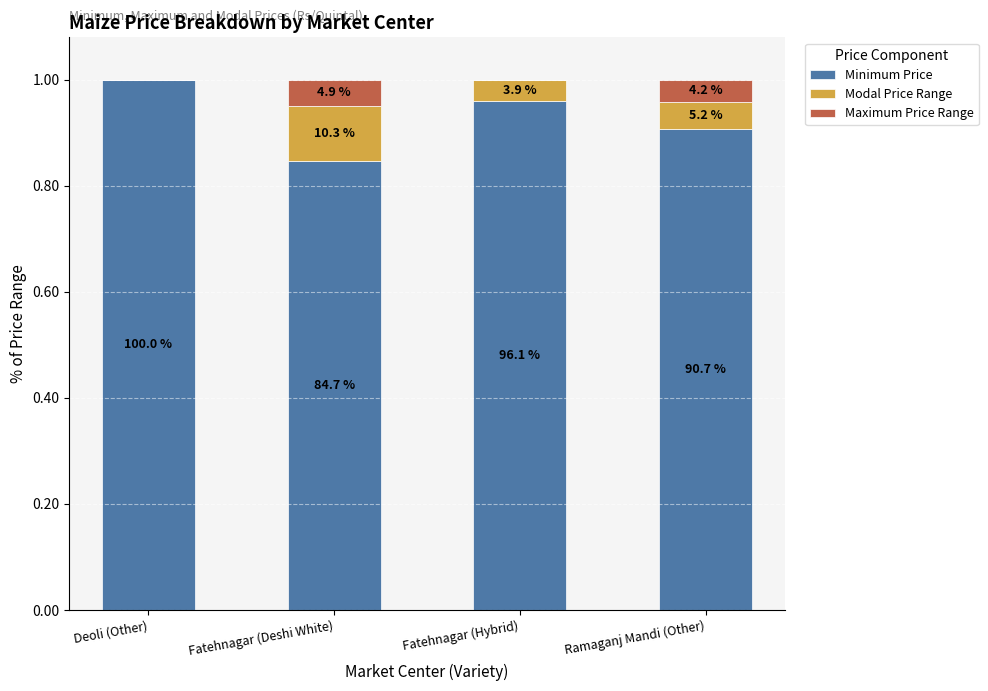

Count the Minimum Price values in the range 0 to 1.

4